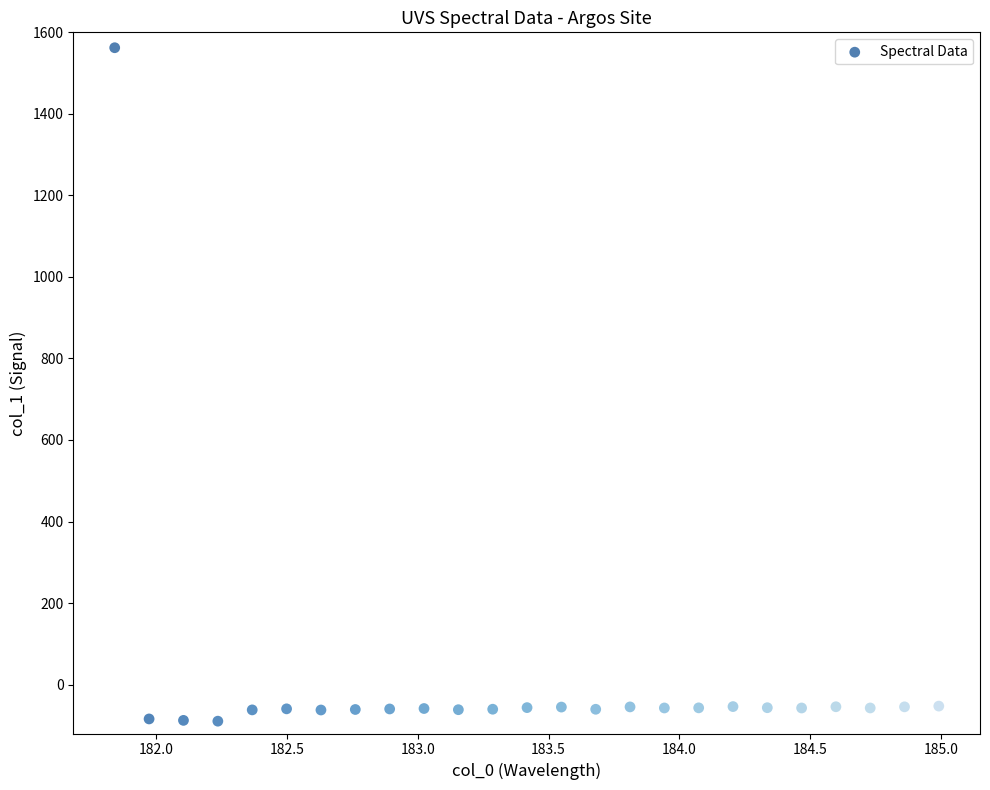

What is the range of Y values (max minus min)?

1652.0